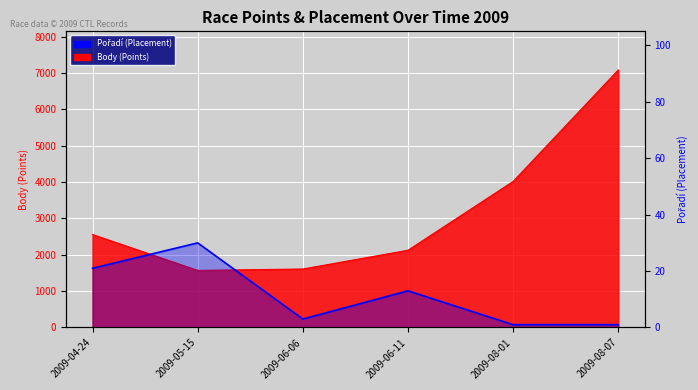

How many lines are shown in the chart?

2